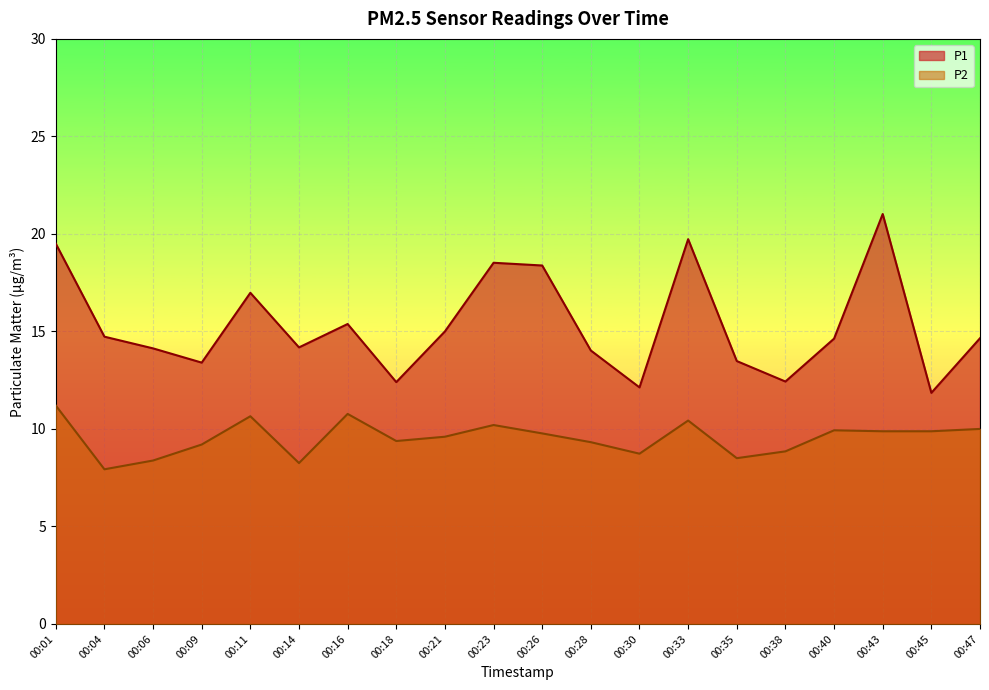

Rank the series by their maximum value, from lowest to highest.

P2, P1